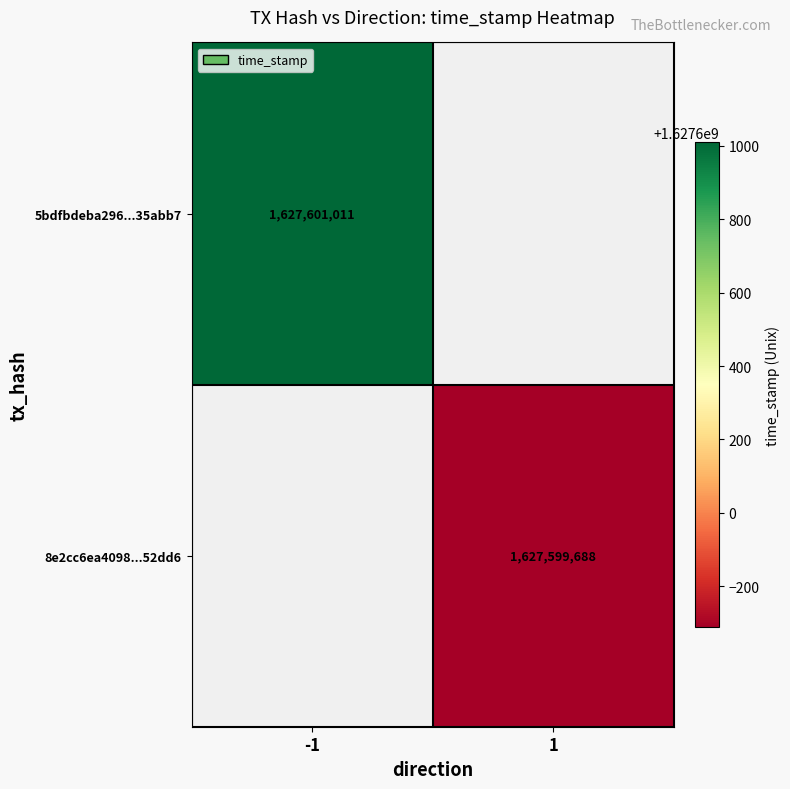

Which label corresponds to the largest value in the chart?

time_stamp